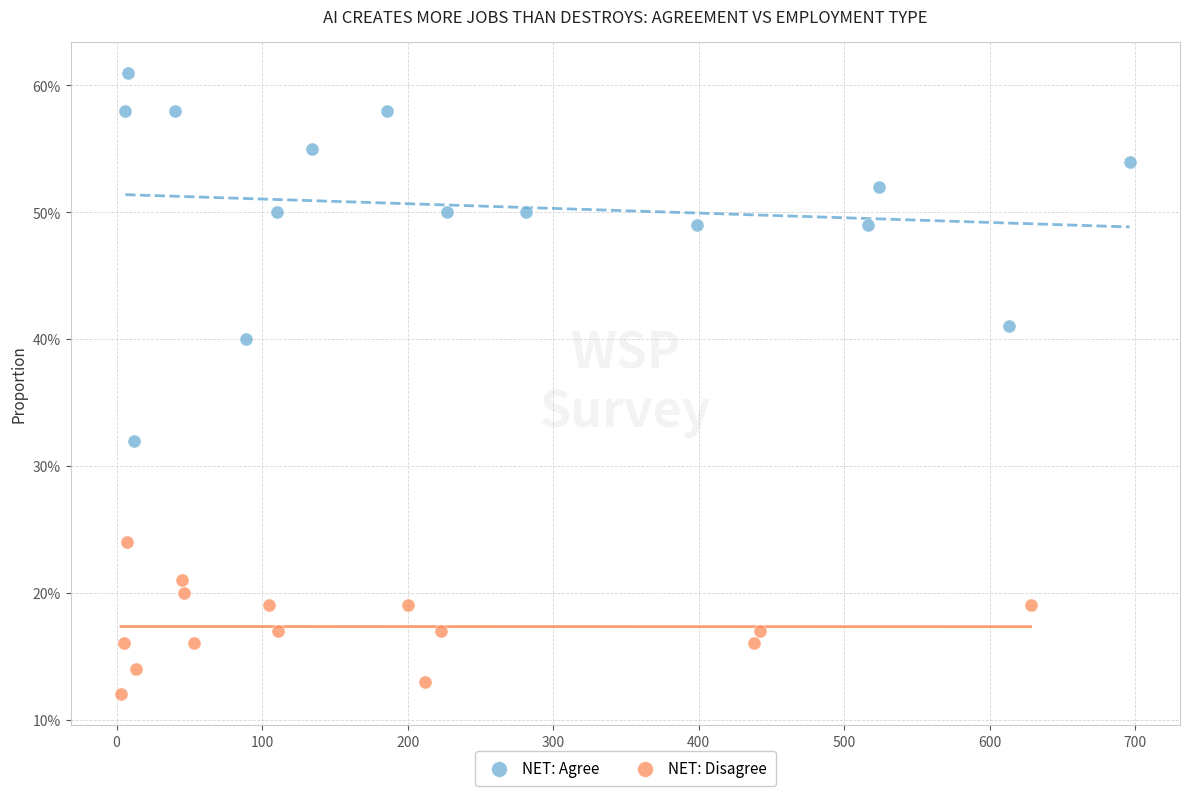

What are all the series names shown in the legend?

NET: Agree, NET: Disagree